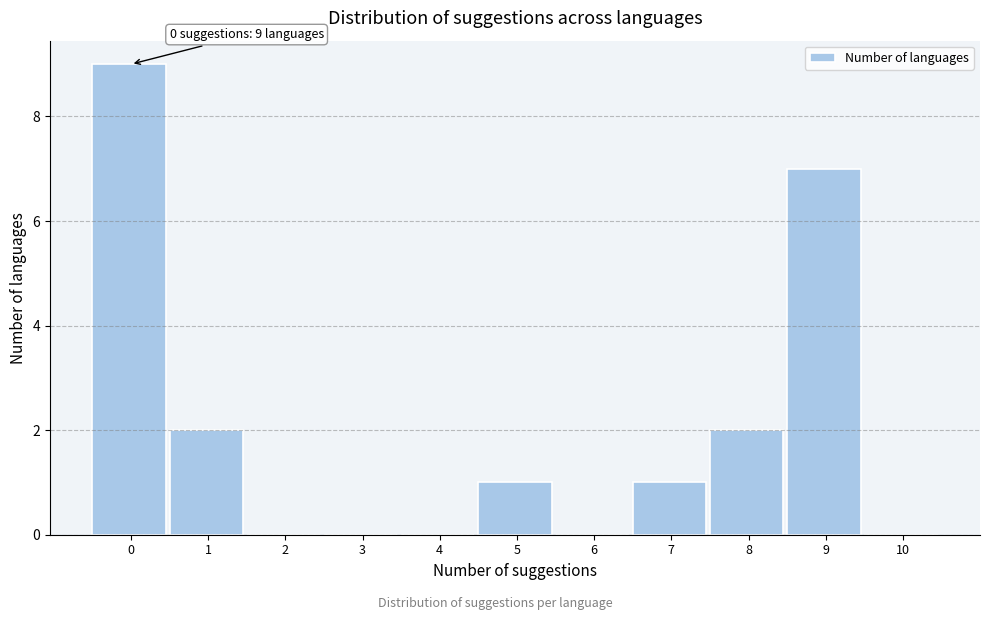

Reading left to right, list all the values displayed in this chart.

0=9	1=2	2=0	3=0	4=0	5=1	6=0	7=1	8=2	9=7	10=0